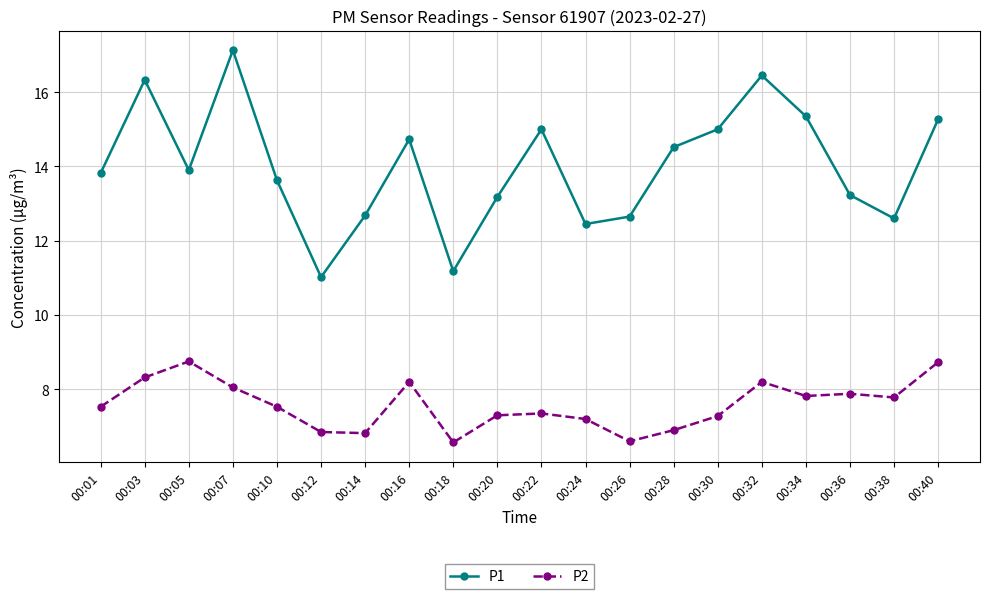

True or false: P2 and P1 intersect in this chart.

False